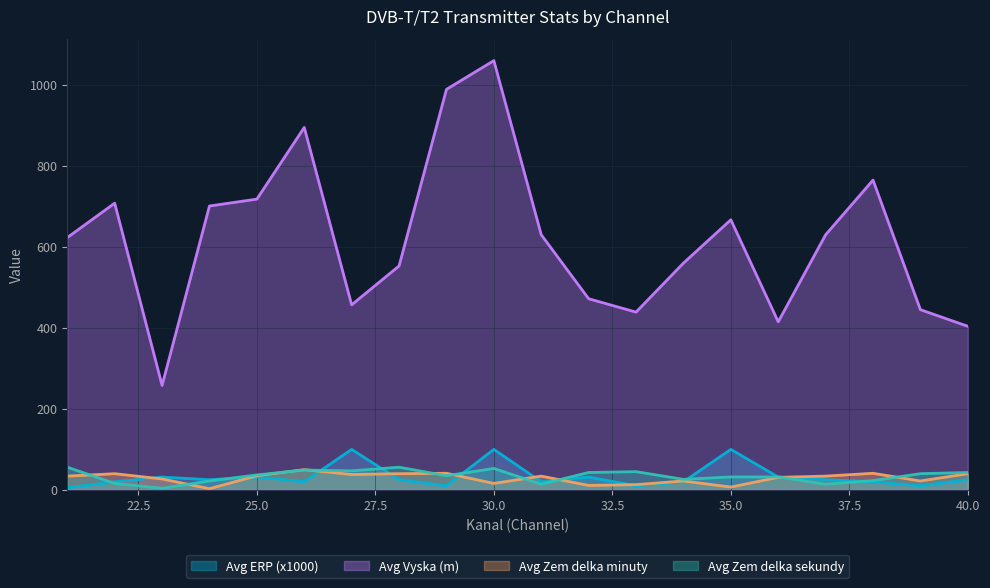

What is the difference between the Avg Vyska values at 27 and 24?

244.0